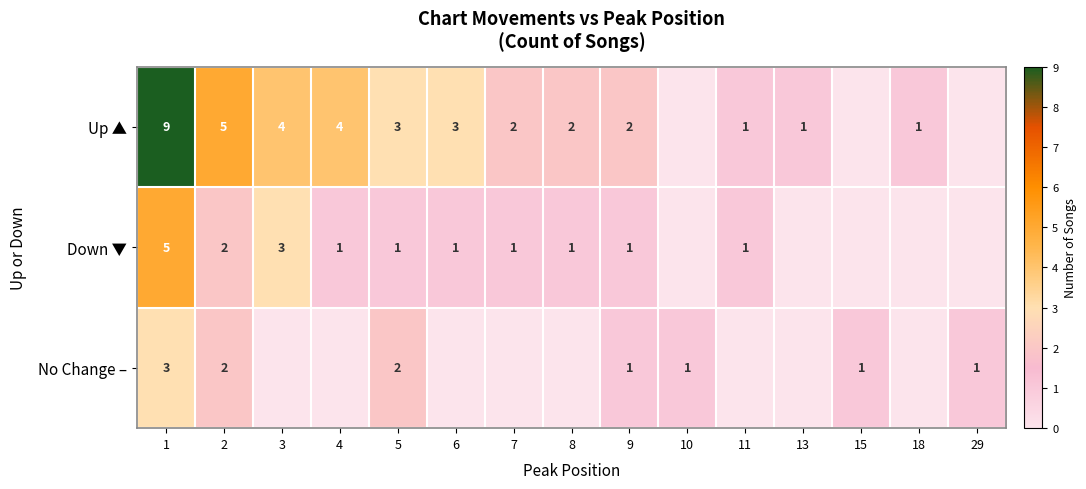

The Up ▲ series shows 2 at 1. True or false?

False